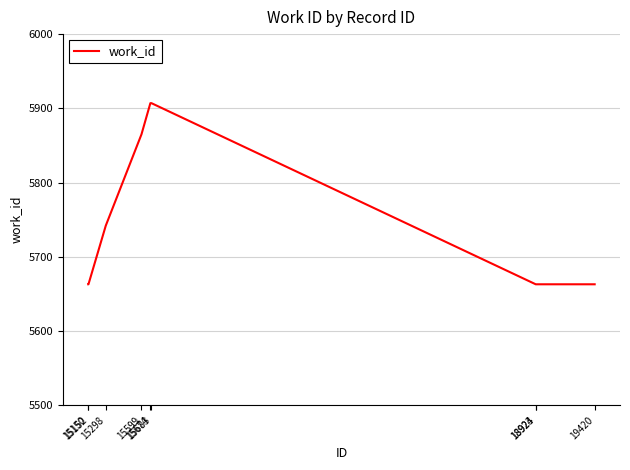

What is the minimum value shown in the chart?

5663